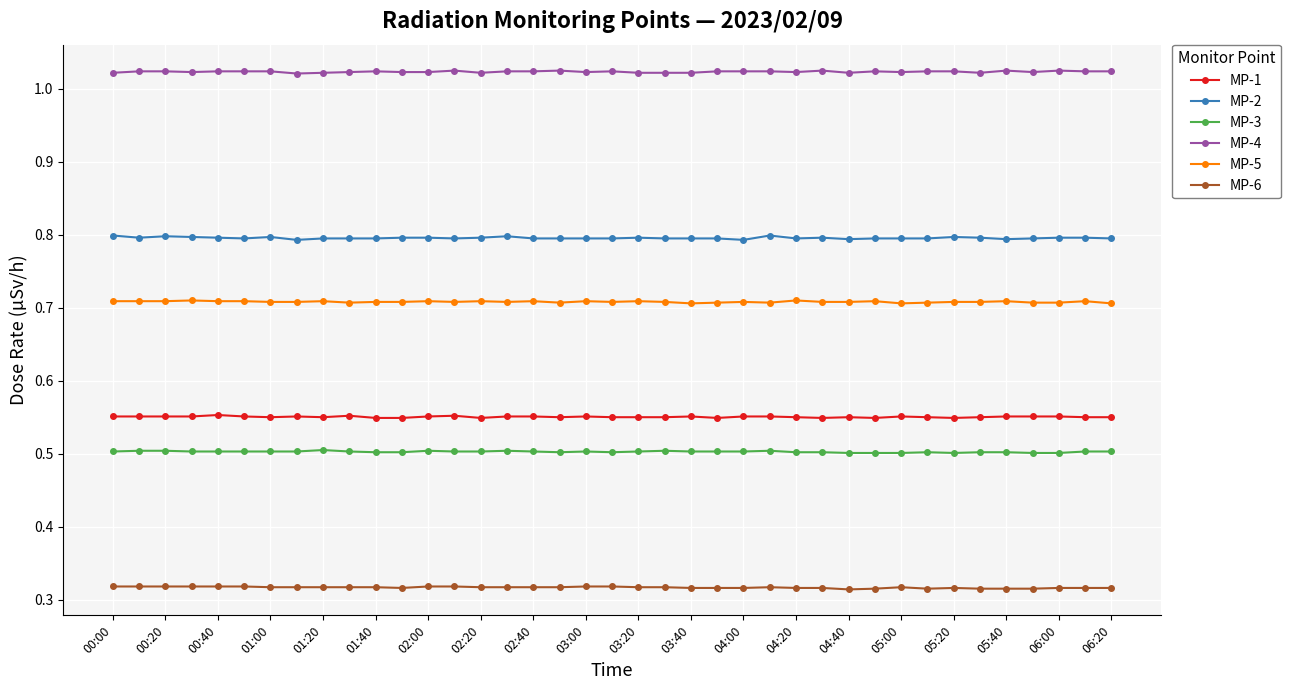

Rank the series by their maximum value, from lowest to highest.

MP-6, MP-3, MP-1, MP-5, MP-2, MP-4